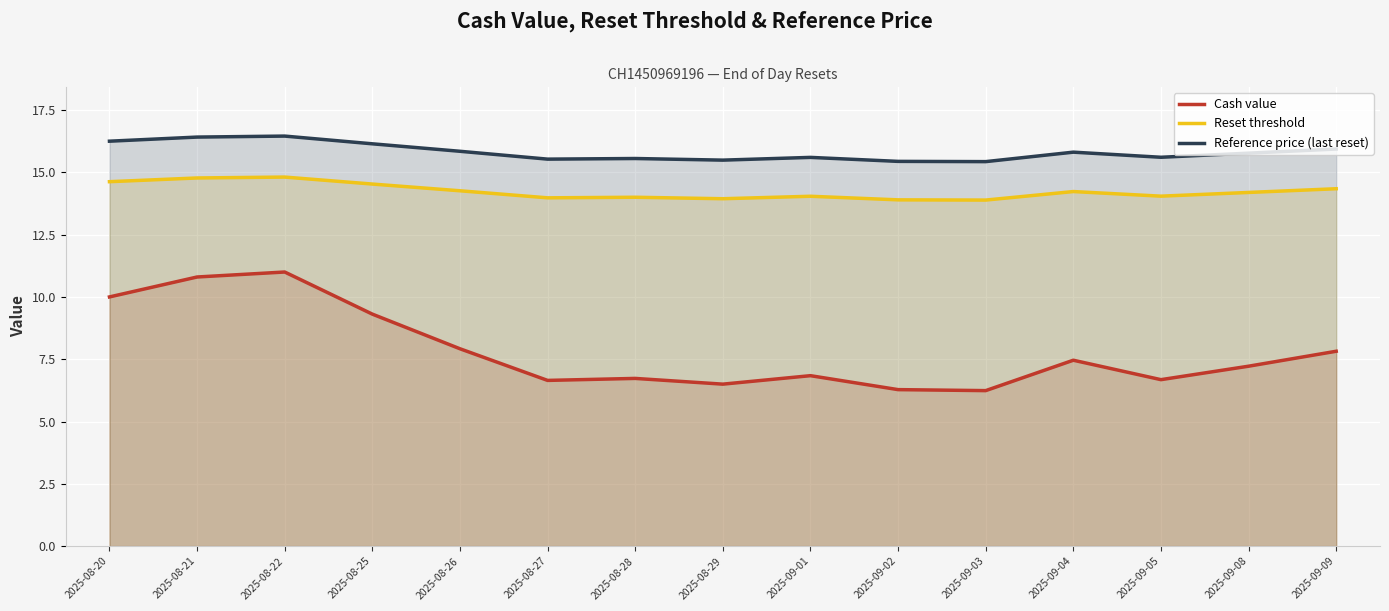

Reading right to left, list all the values displayed in this chart.

Cash value: 7.8	7.2	6.7	7.5	6.2	6.3	6.8	6.5	6.7	6.7	7.9	9.3	11.0	10.8	10.0
Reset threshold: 14.3	14.2	14.0	14.2	13.9	13.9	14.0	13.9	14.0	14.0	14.3	14.5	14.8	14.8	14.6
Reference price (last reset): 15.9	15.8	15.6	15.8	15.4	15.4	15.6	15.5	15.6	15.5	15.8	16.1	16.5	16.4	16.2